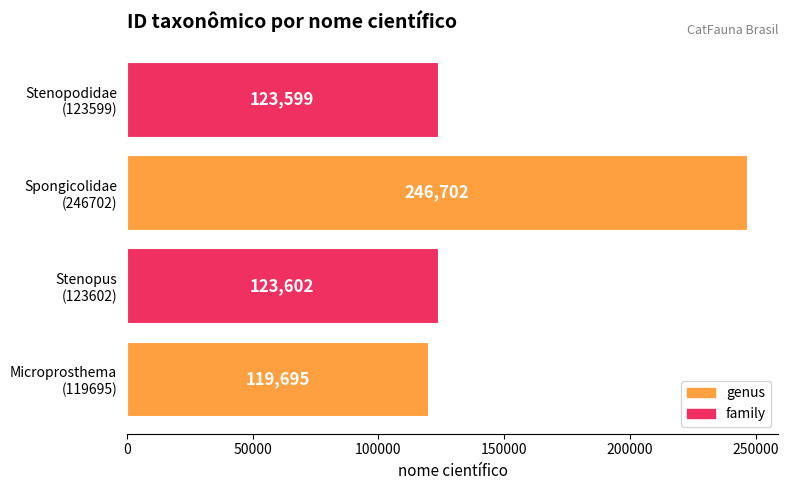

Are the bars grouped side by side (vs. stacked)?

No